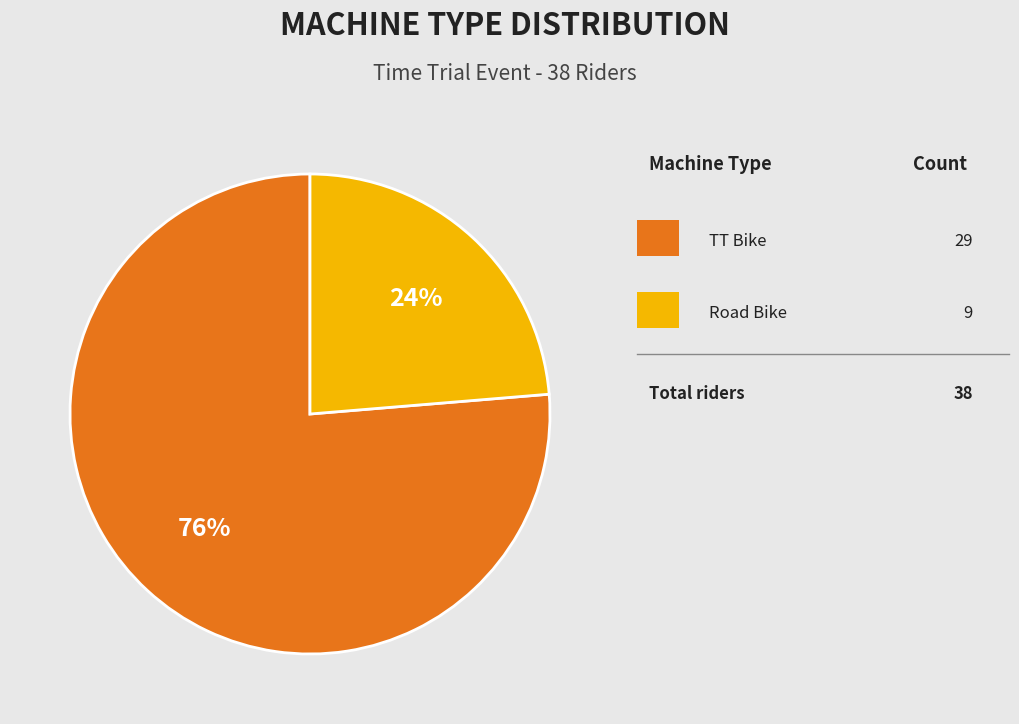

Is there a majority slice in this chart?

Yes